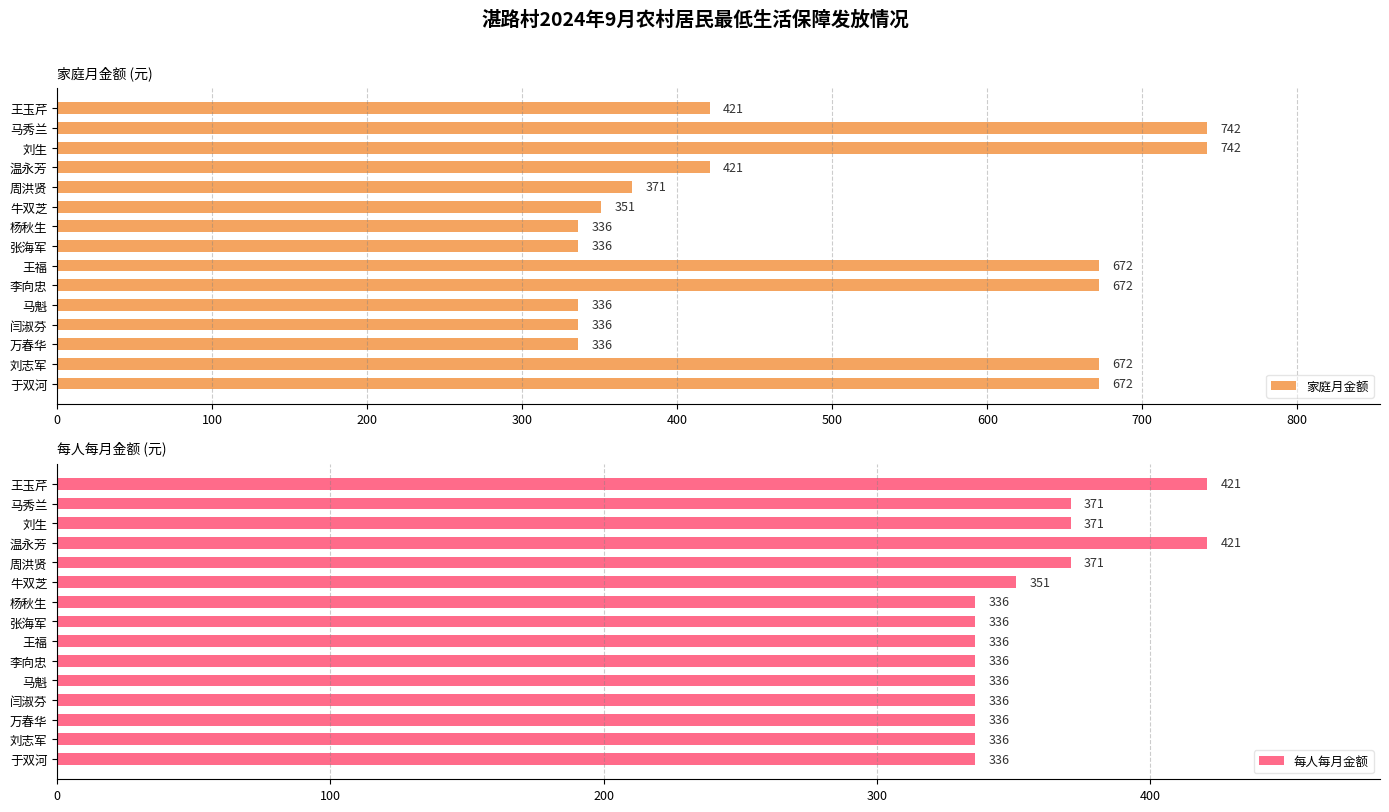

List the series in order of their overall mean, lowest first.

每人每月金额, 家庭月金额